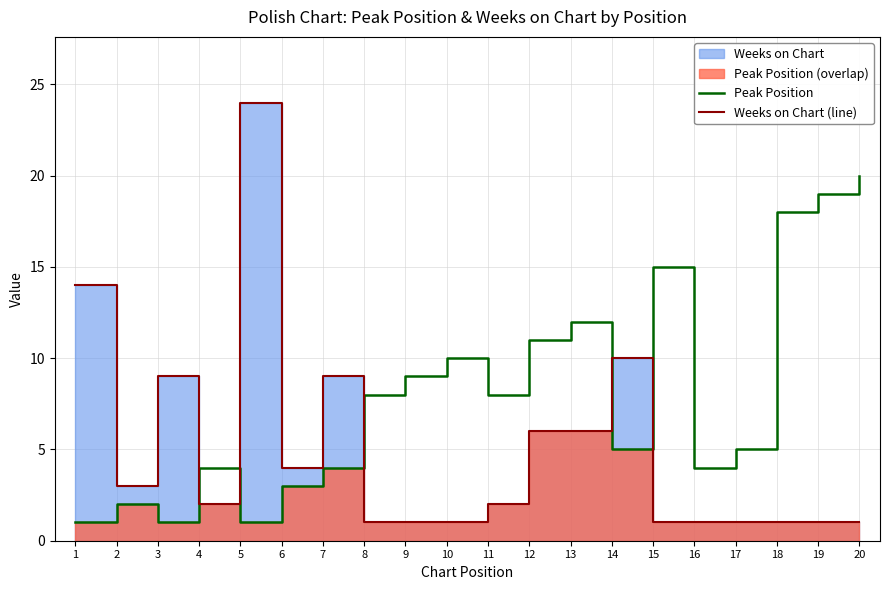

Rank the series at 20 from lowest to highest value.

Weeks on Chart (line), Peak Position